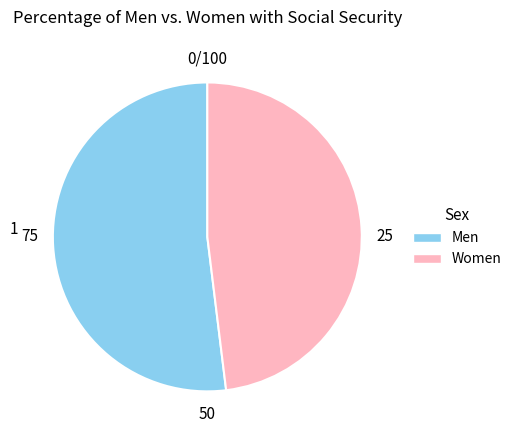

Is it true that Men is 52% of the pie?

True